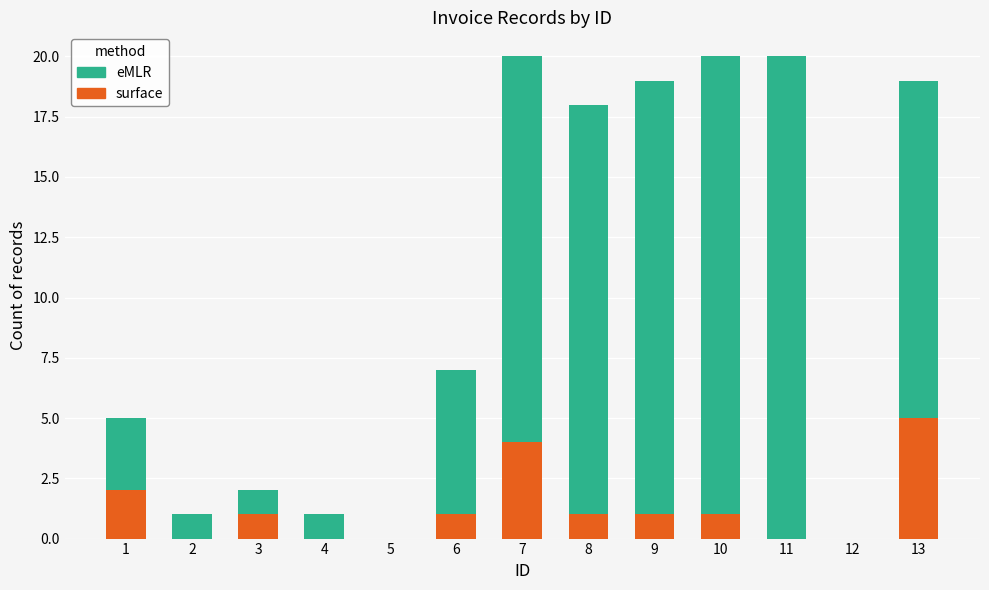

How many surface values are between 0 and 1?

10